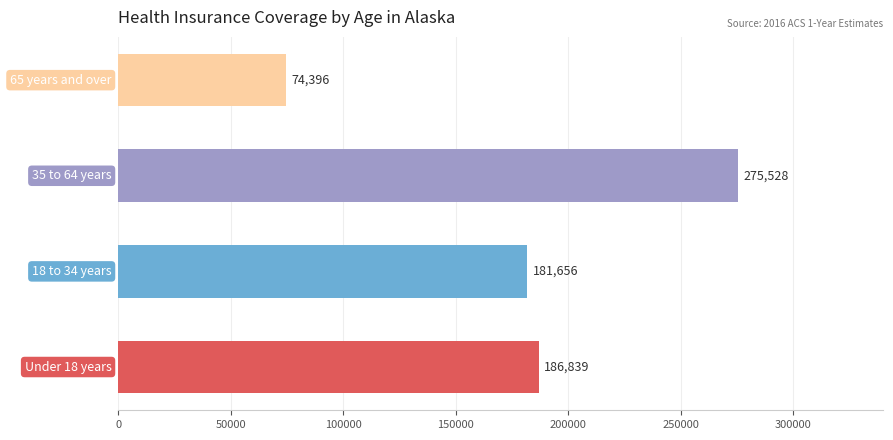

How many bars are there in total?

4